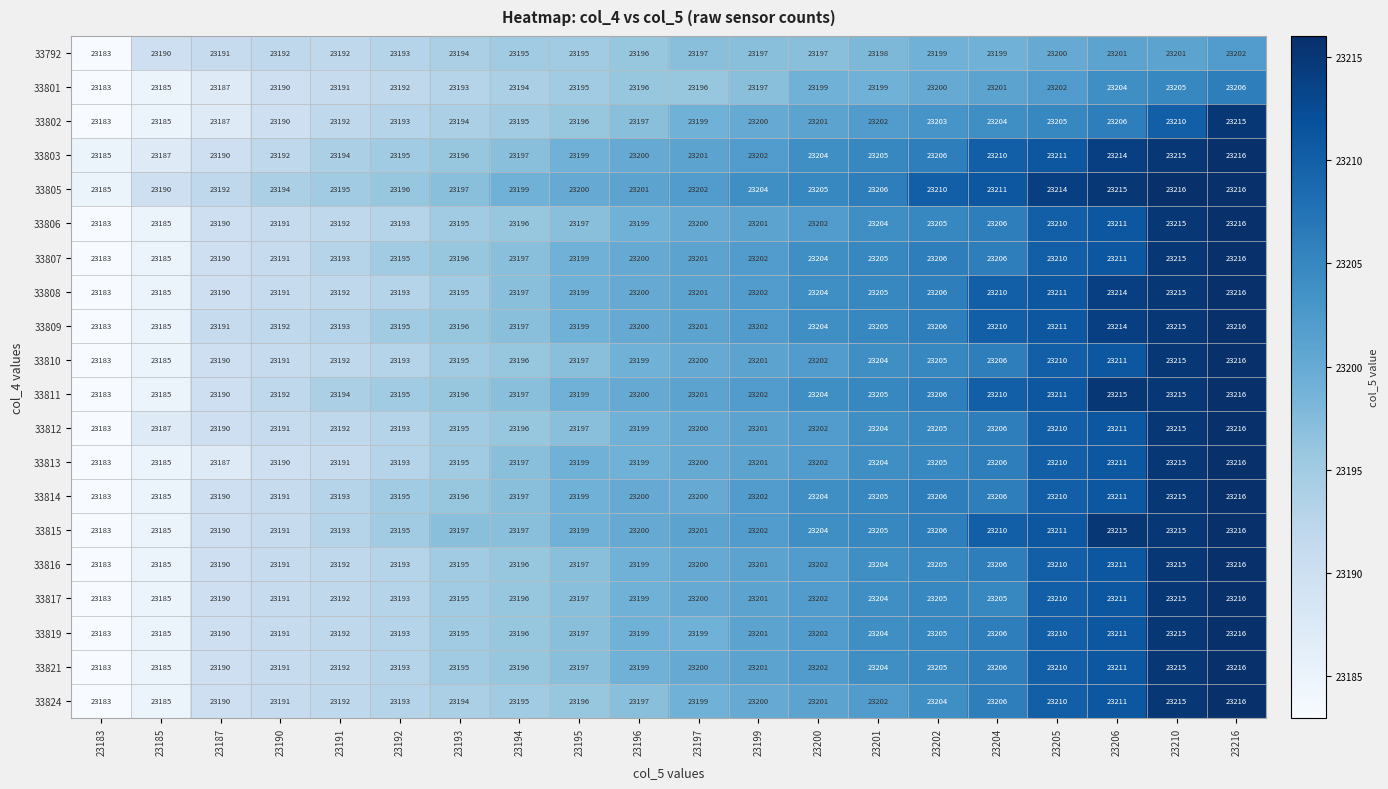

Is it true that 33821 equals 23211 at 23206?

True